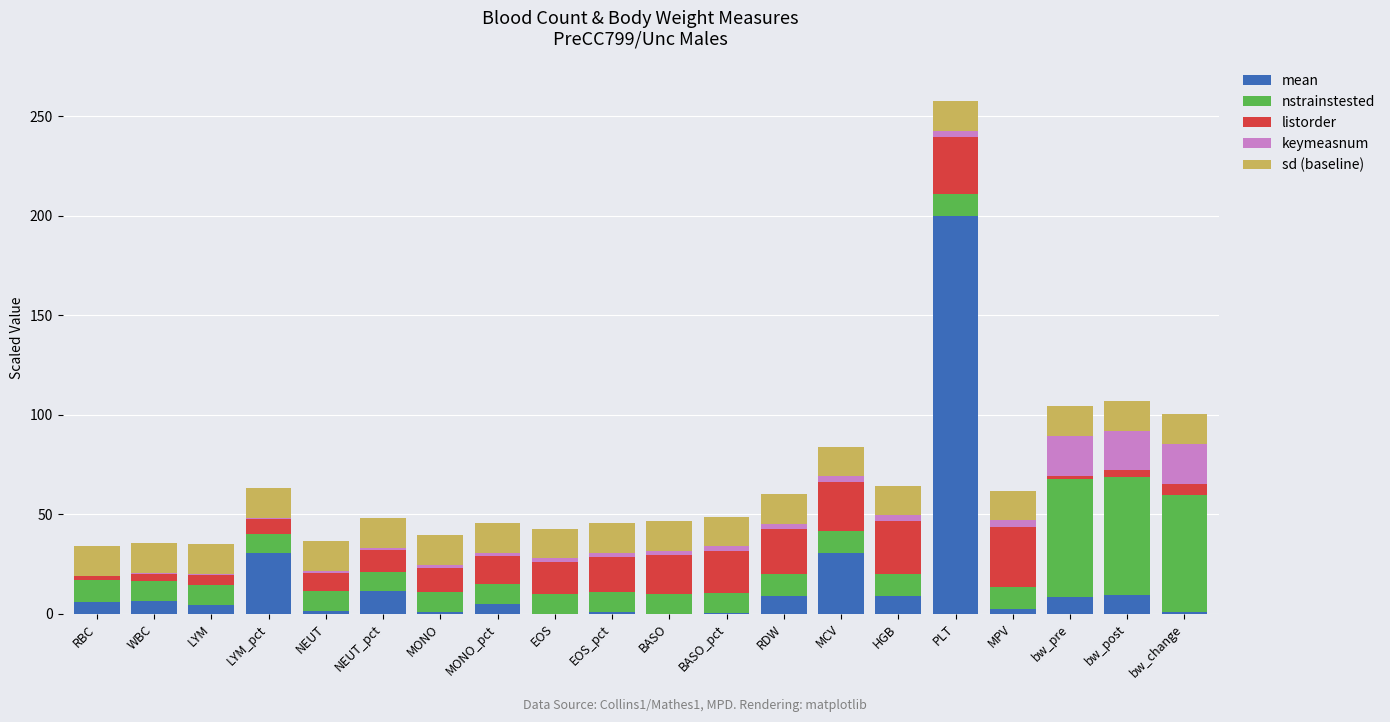

What are all the series names shown in the legend?

mean, nstrainstested, listorder, keymeasnum, sd (baseline)